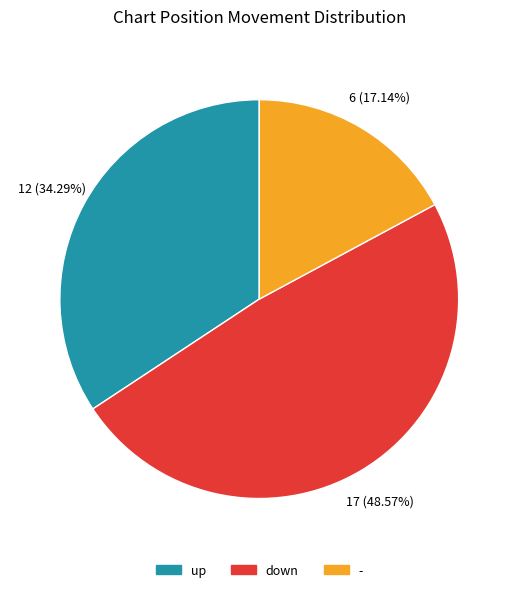

Combined, do - and down account for over 50%?

Yes